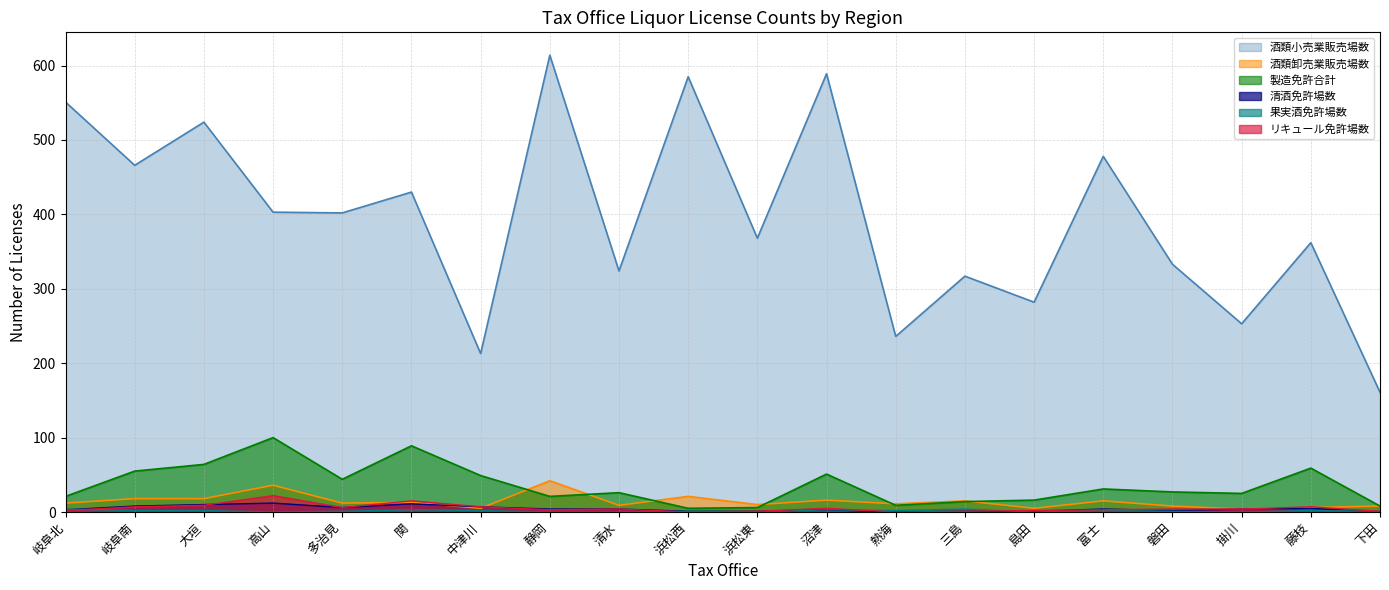

How many lines are shown in the chart?

6